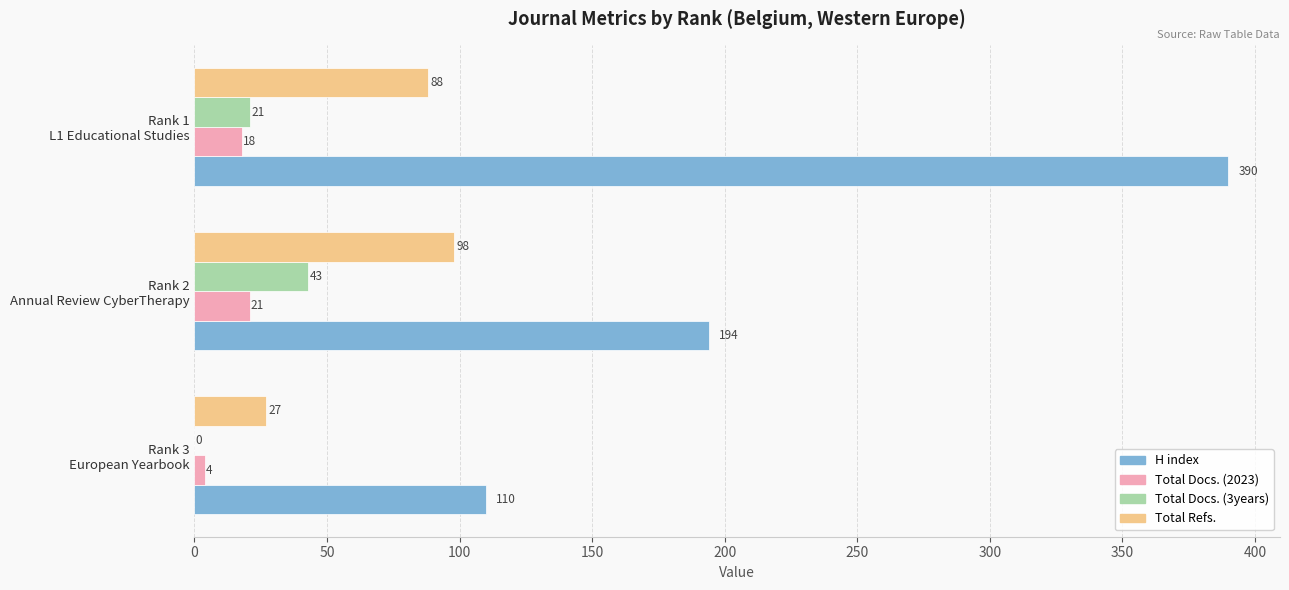

Which series has the largest total across all categories?

H index